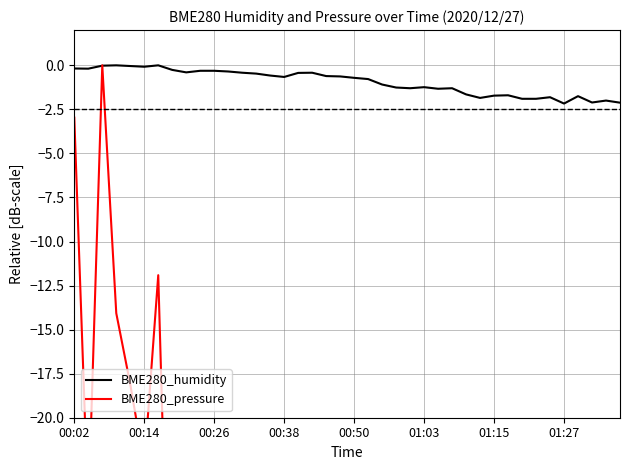

In BME280_humidity, how many points are higher than both neighbors (excluding endpoints)?

9